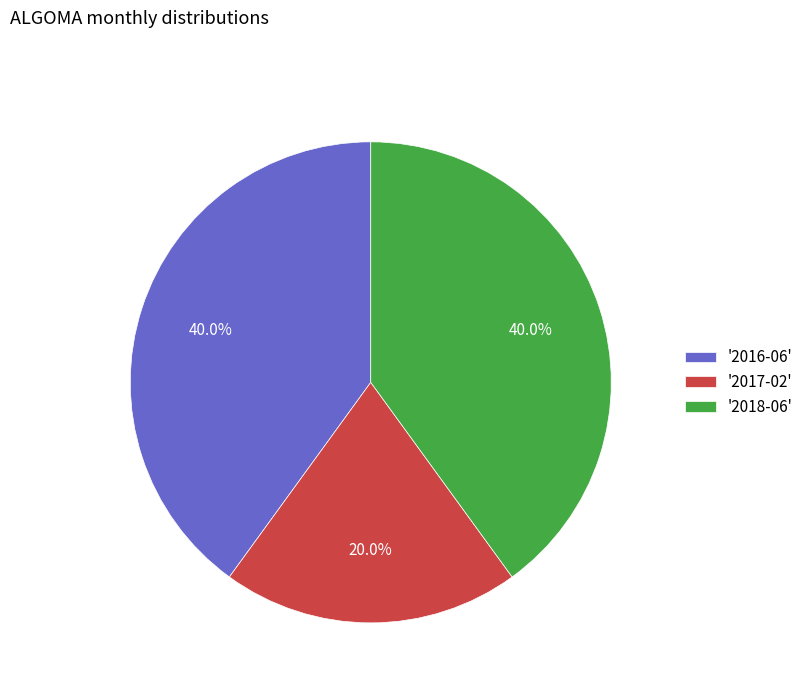

What percentage is NOT represented by '2017-02'?

80.0%